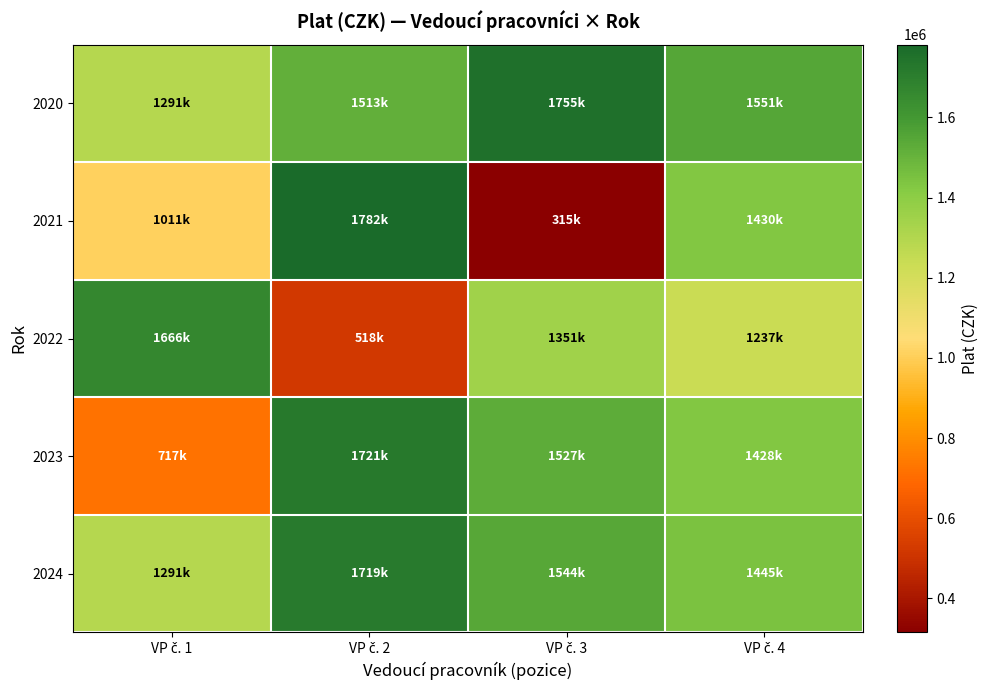

Between VP č. 3 and VP č. 4, which series saw the biggest shift?

2021